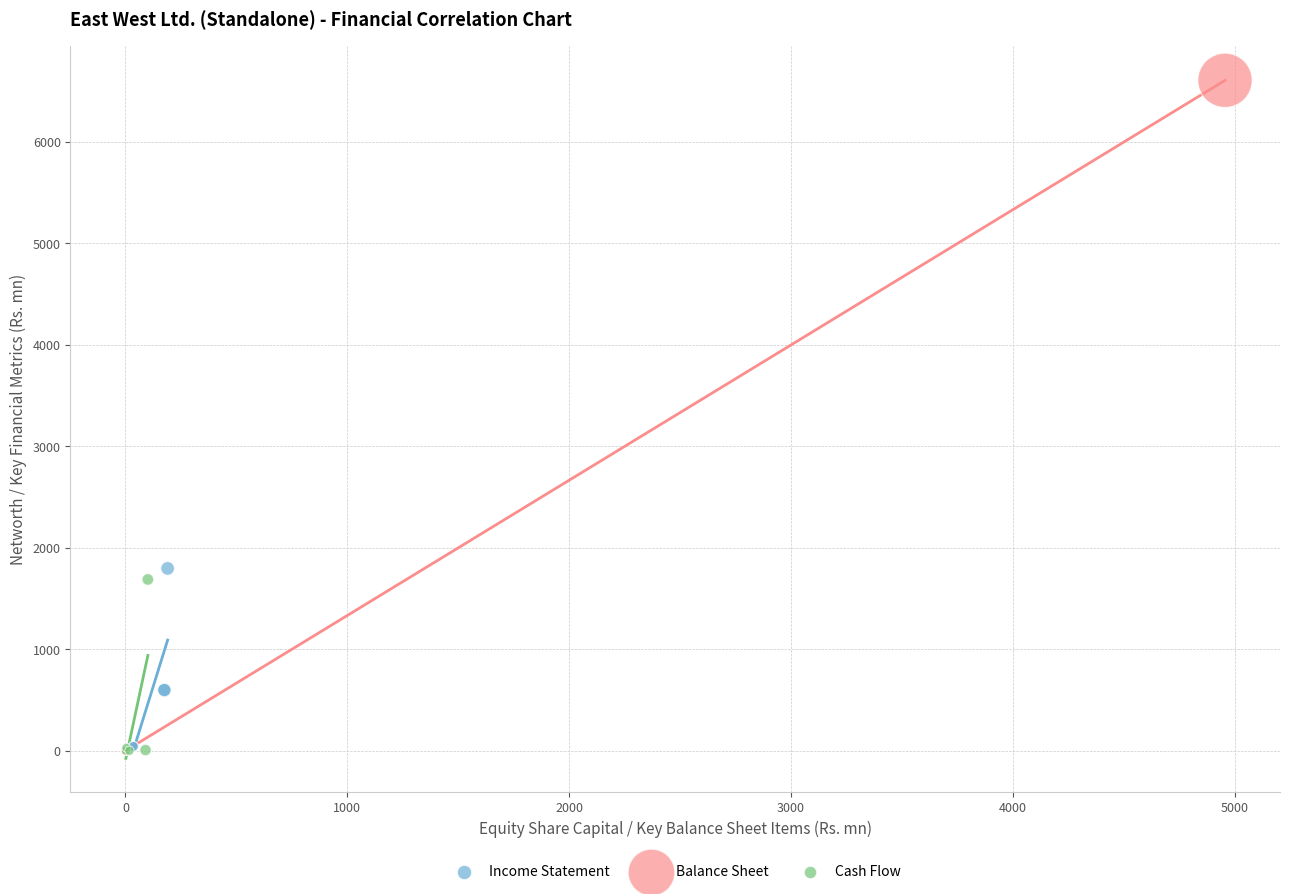

Which series contains the highest Y value?

Balance Sheet